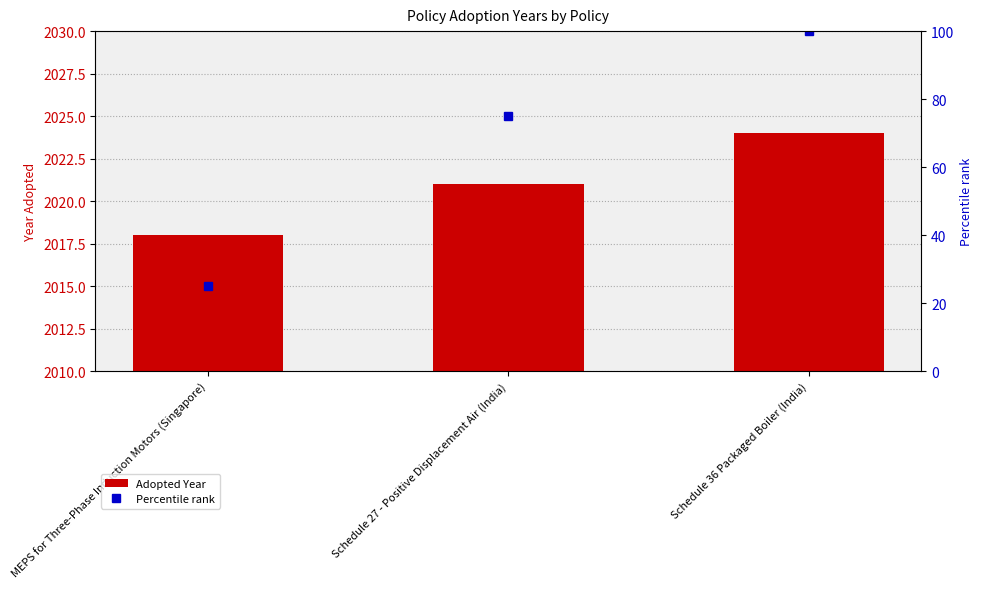

Which series has the widest spread of values?

Percentile rank